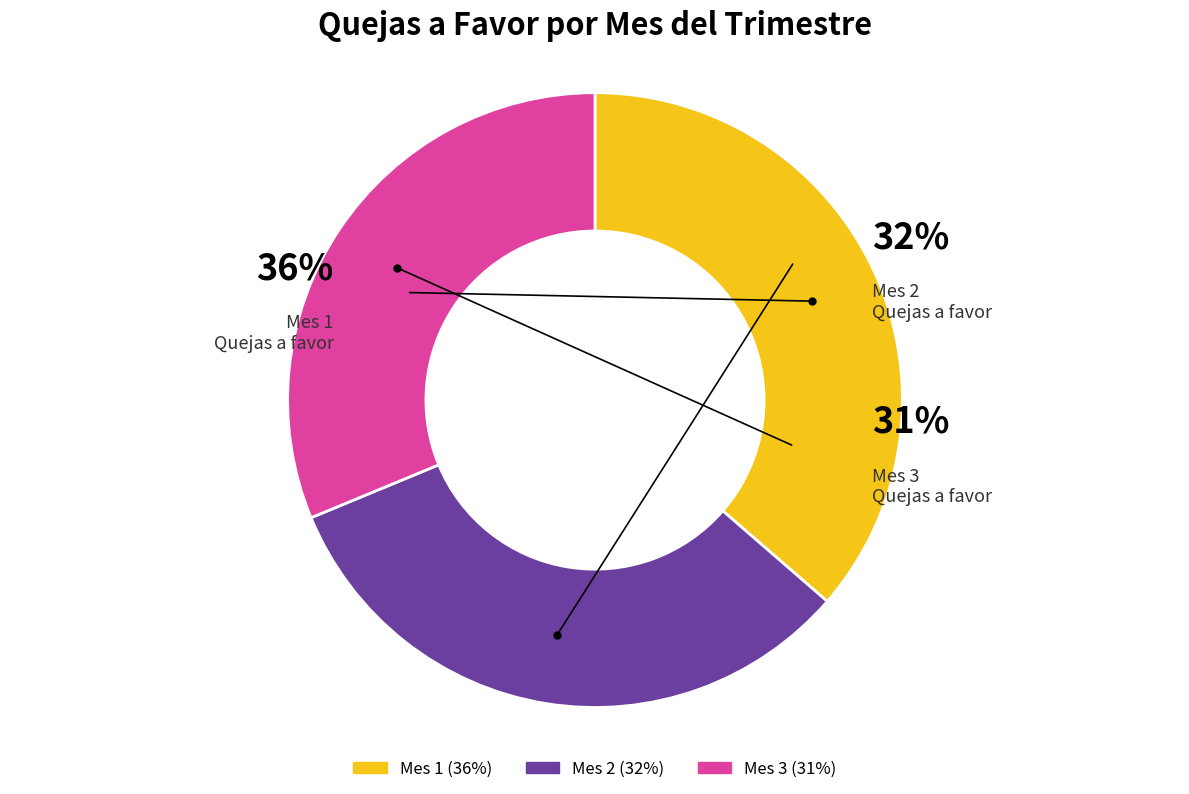

To the nearest percent, what is the difference between the 1 and 2 slice percentages?

4%